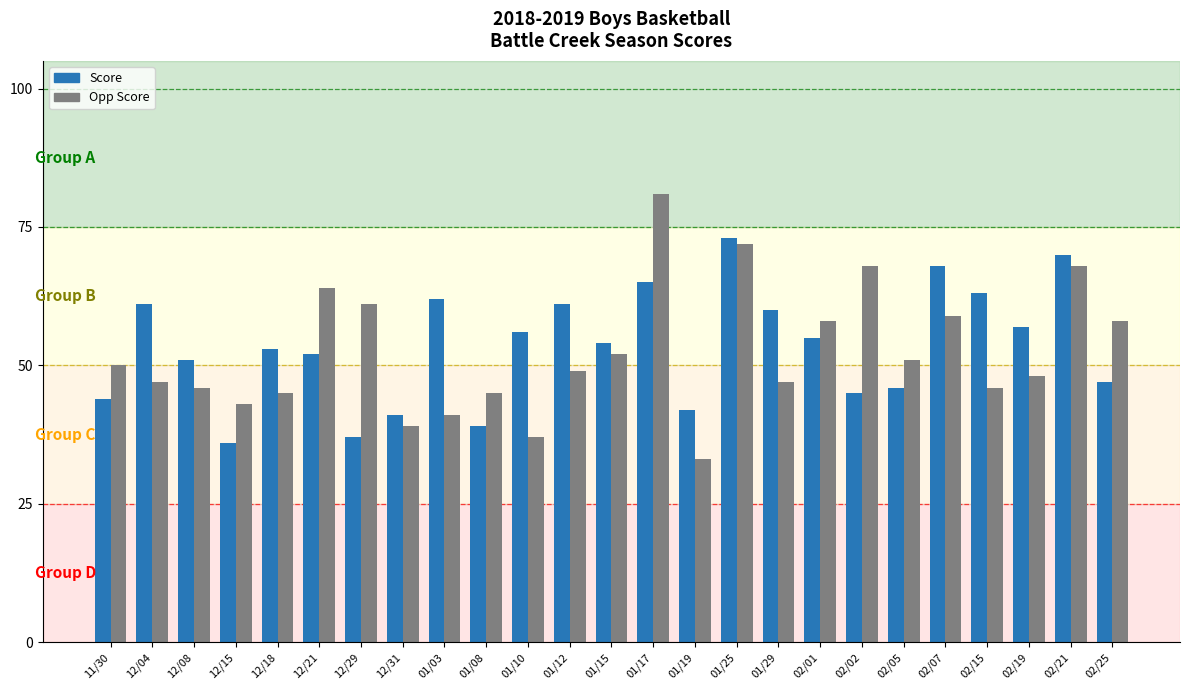

Which series has the widest spread of values?

Opp Score